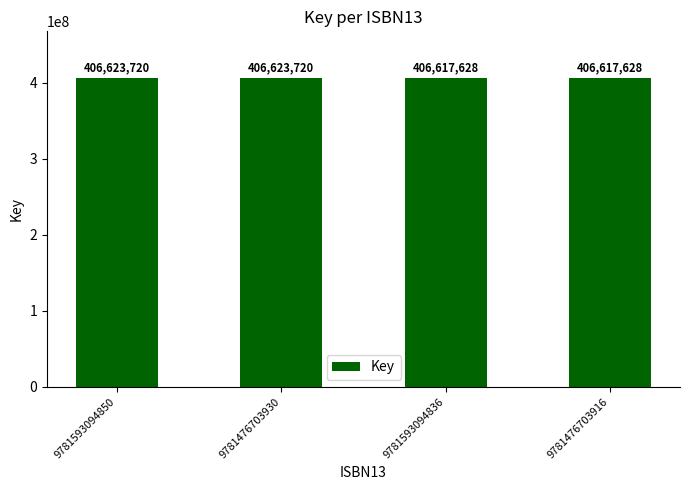

What is the greatest value displayed?

406623720